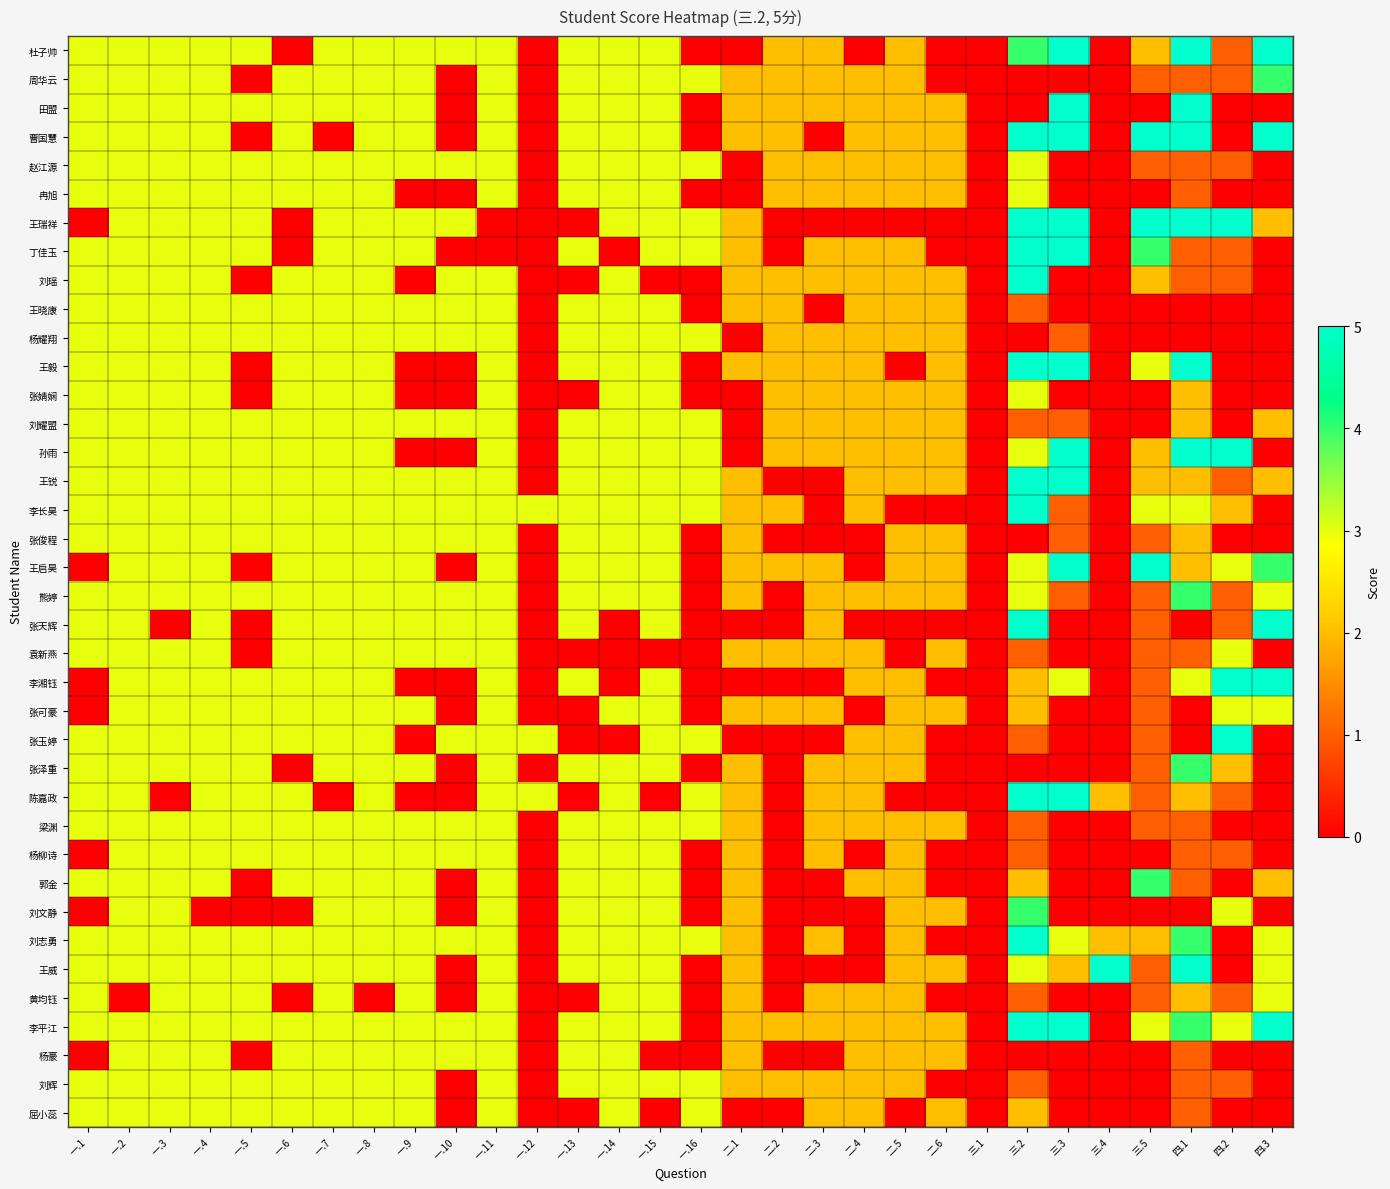

Which series changed the most between 一.13 and 二.3?

曹国慧